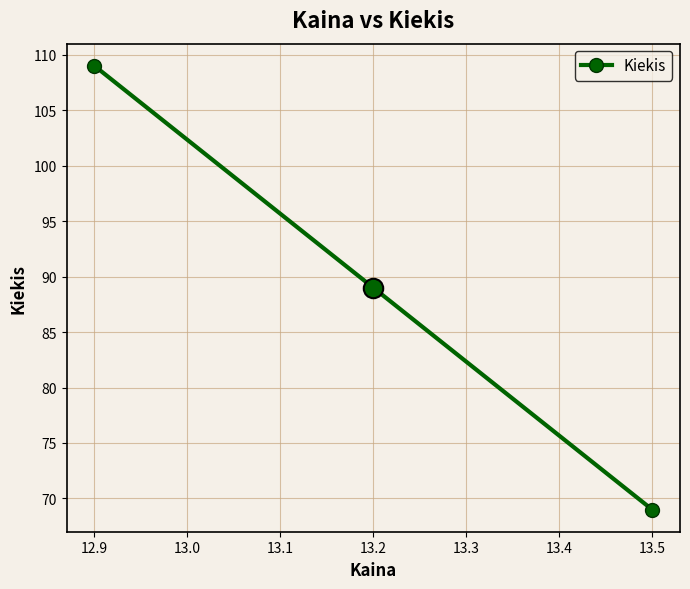

What is the minimum value shown in the chart?

69